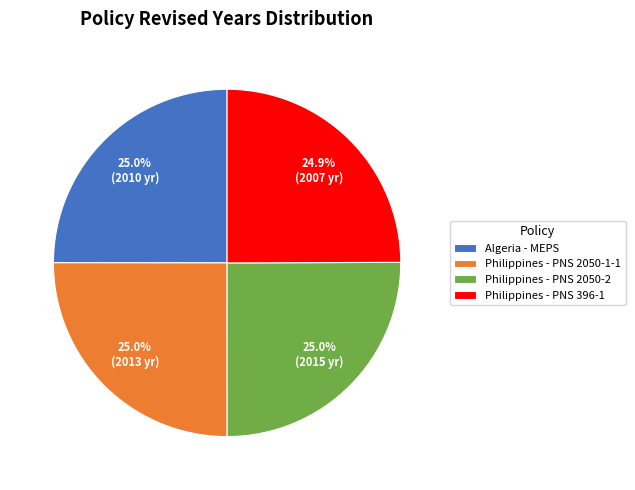

What portion of the pie excludes Philippines - PNS 2050-1-1?

75.0%